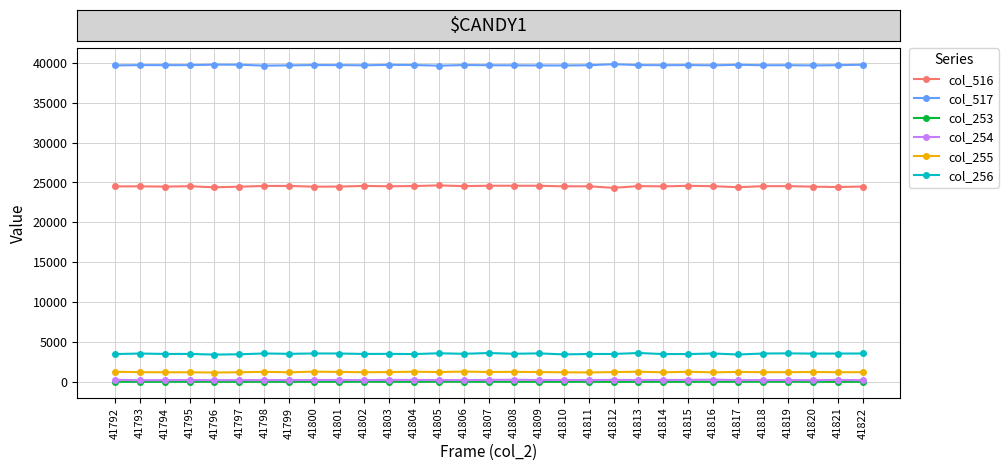

What are all the series names shown in the legend?

col_516, col_517, col_253, col_254, col_255, col_256